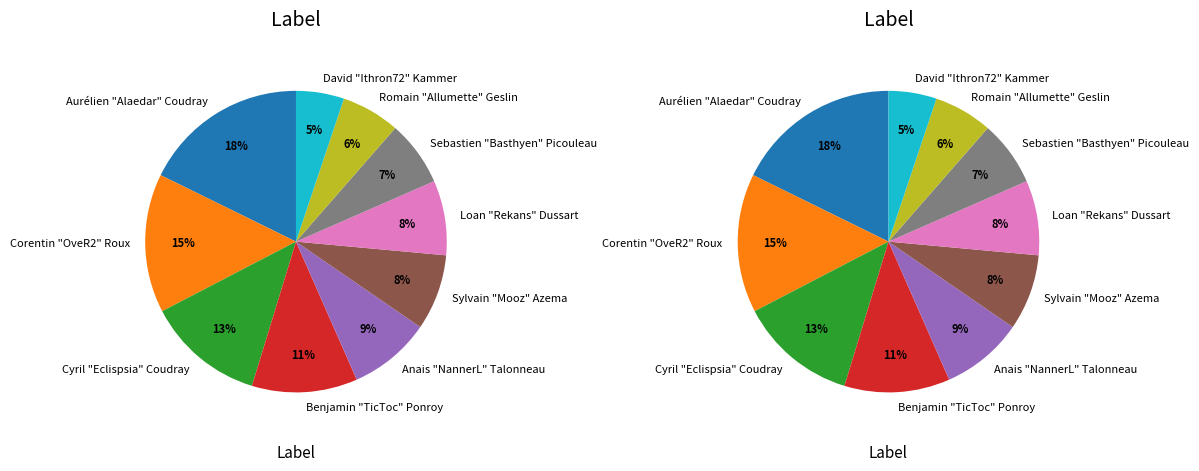

What is the ratio of the value at Anais "NannerL" Talonneau to the value at Loan "Rekans" Dussart?

1.1